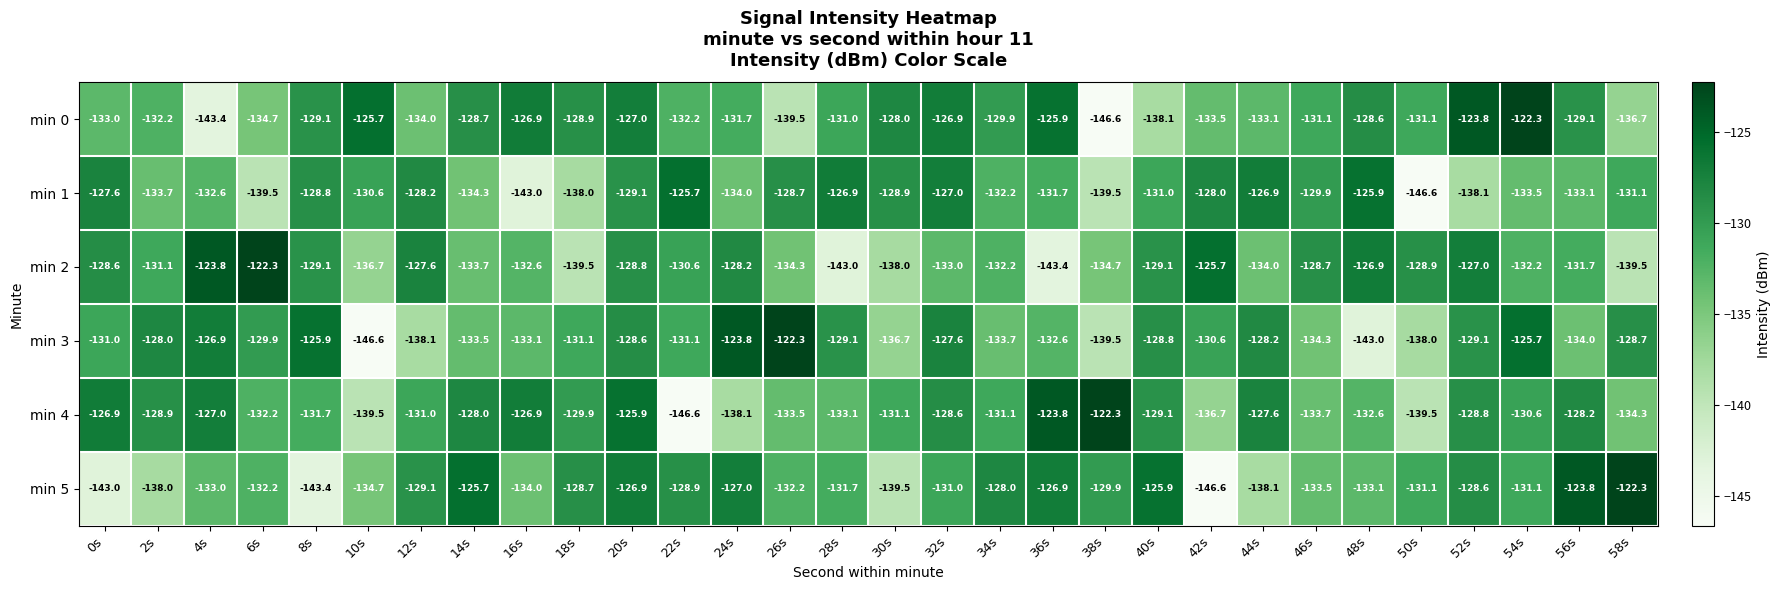

How many data points does each series have?

30